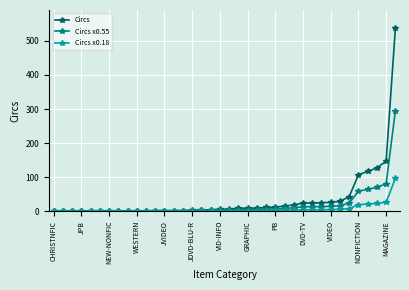

What is the maximum value for Circs x0.55?

295.4